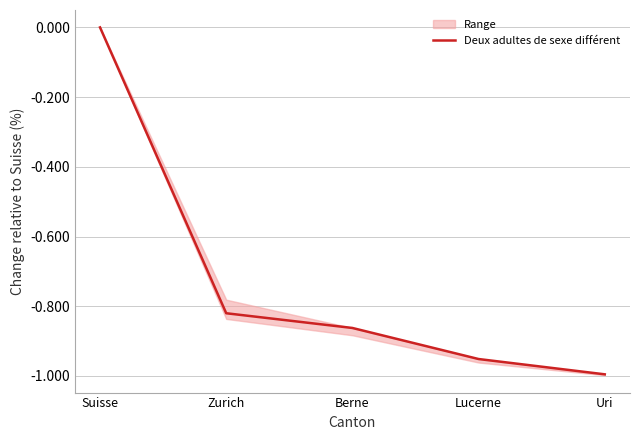

List the labels in order of value, largest first.

Suisse, Zurich, Berne, Lucerne, Uri